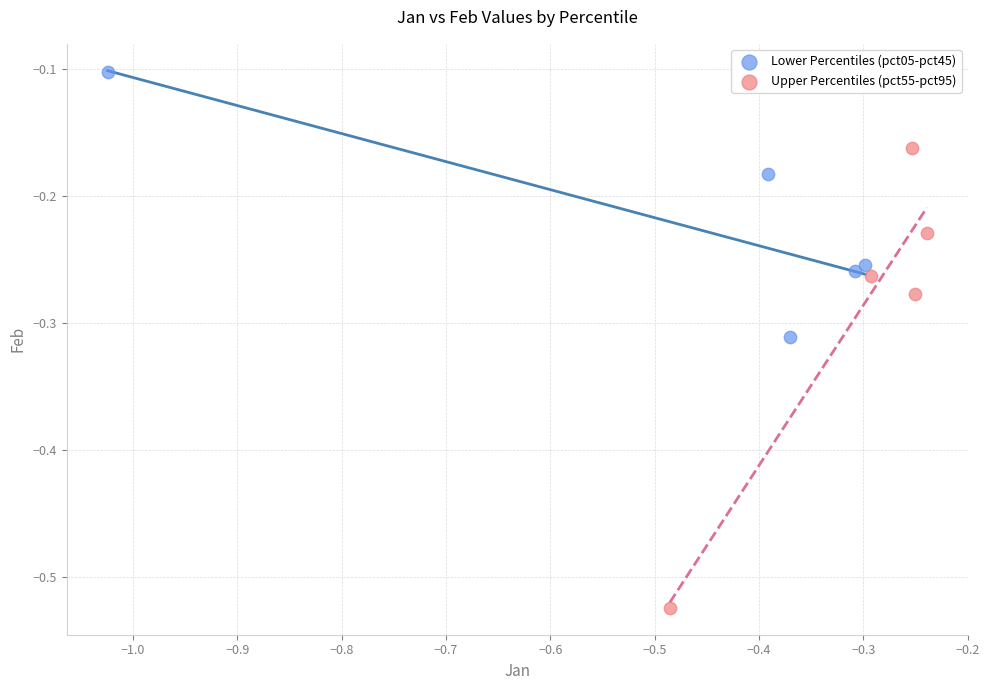

Which series contains the lowest Y value?

Upper Percentiles (pct55-pct95)